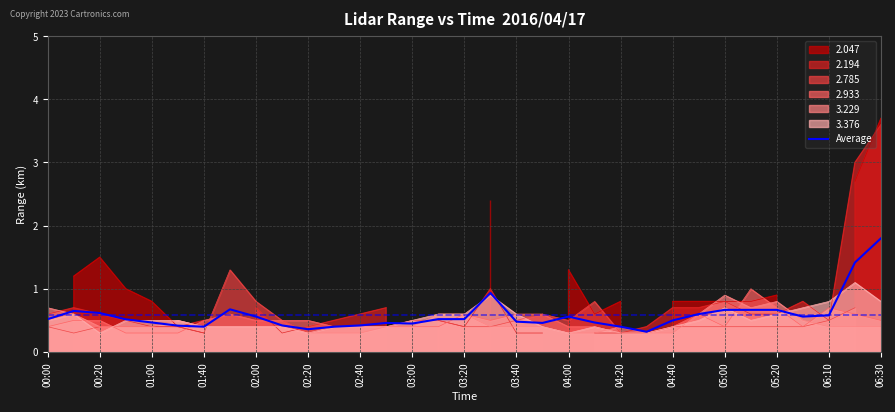

The value at 17 is 0.6. True or false?

False